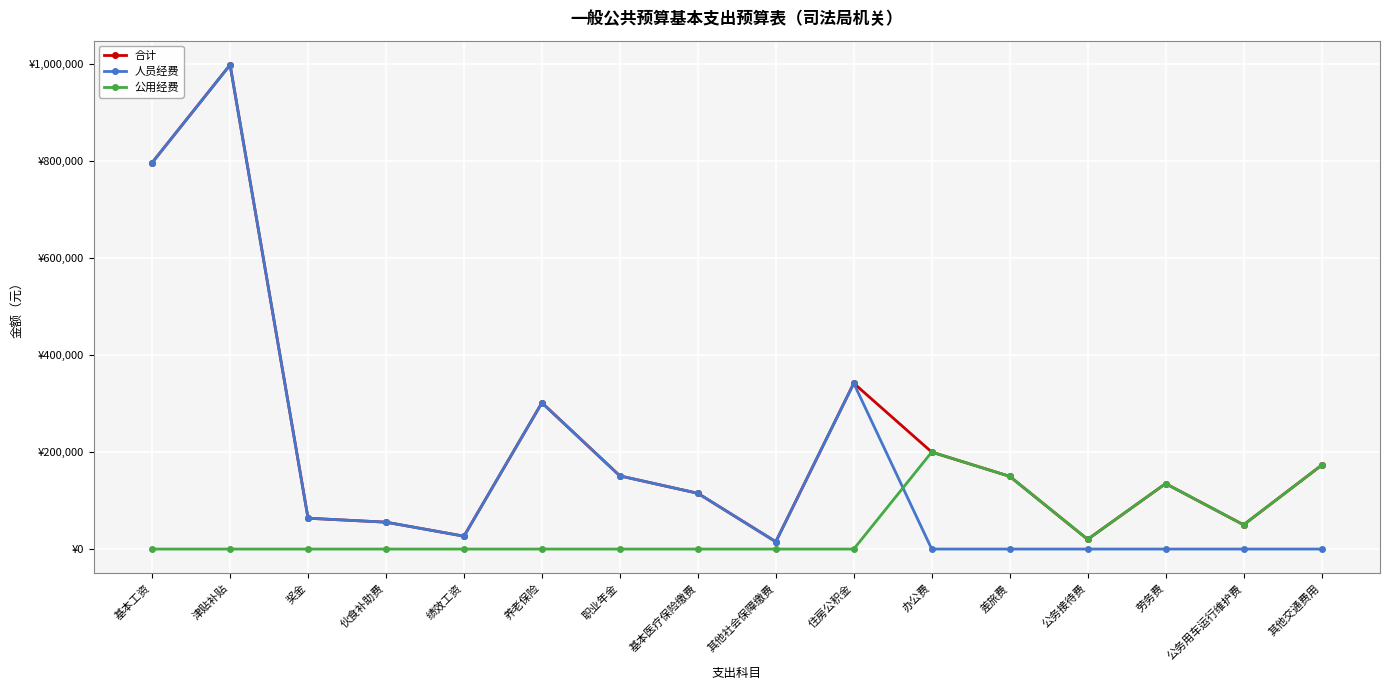

Which series has the largest total across all categories?

合计